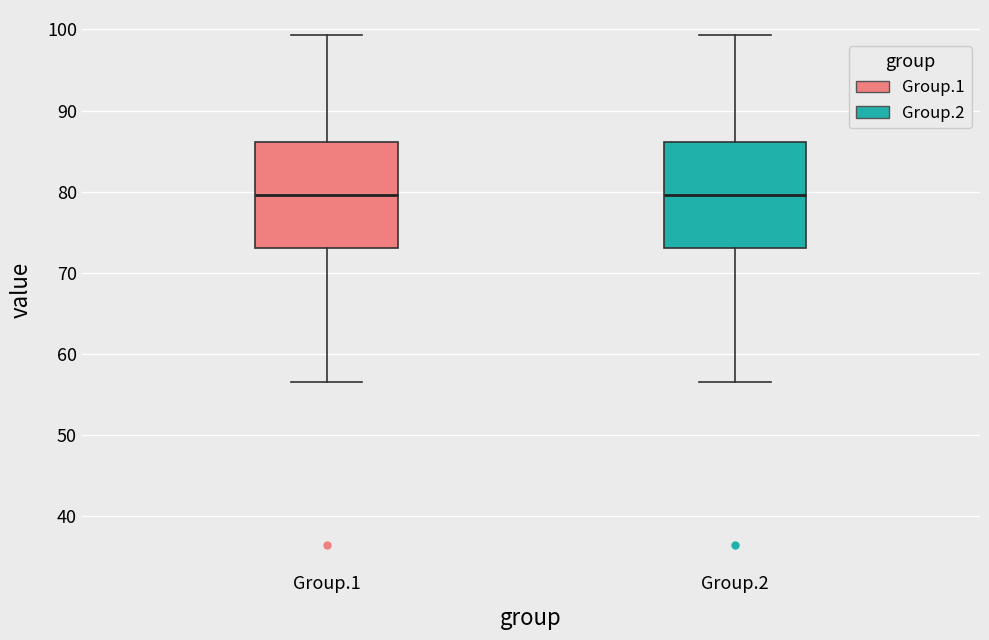

Reading left to right, transcribe this box plot: for each box, give where its median line is, the range the box spans, and where its two whiskers end, as read against the y-axis. The values are not printed on the chart, so give them approximately, as read against the axis.

Group.1: median 80, box 73 to 86, whiskers 57 to 99
Group.2: median 80, box 73 to 86, whiskers 57 to 99